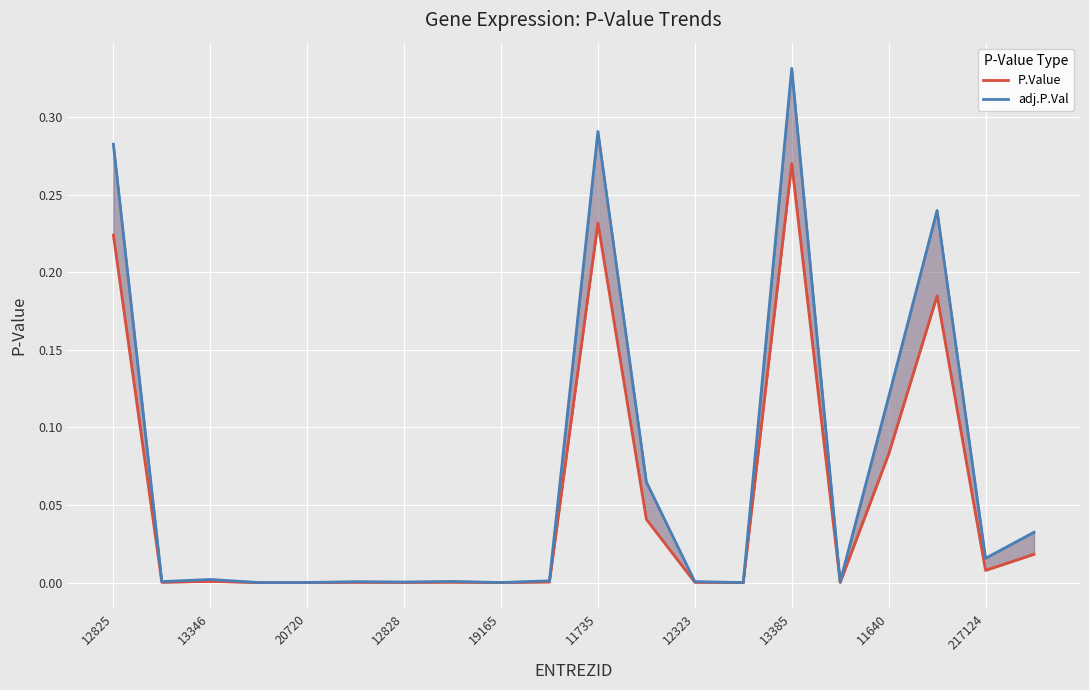

How many interior local peaks does the adj.P.Val series have?

6